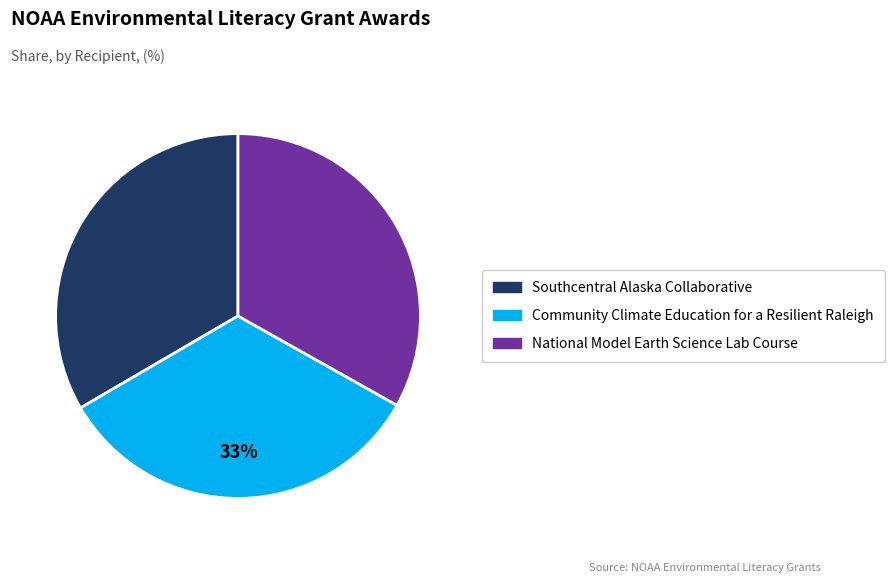

True or false: National Model Earth Science Lab Course accounts for 33% of the total.

True